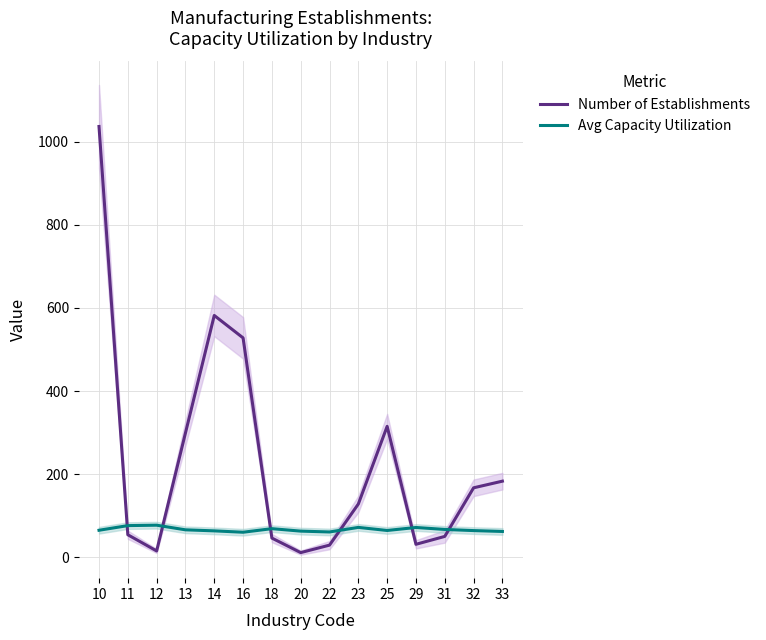

Reading left to right, extract all data points from this chart.

Number of Establishments: 10=1037.0	11=54.0	12=15.0	13=299.0	14=582.0	16=528.0	18=46.0	20=11.0	22=29.0	23=128.0	25=315.0	29=31.0	31=50.0	32=167.0	33=183.0
Avg Capacity Utilization: 10=64.8	11=76.0	12=77.0	13=65.9	14=63.3	16=60.0	18=68.6	20=62.7	22=60.7	23=71.7	25=64.3	29=71.5	31=66.8	32=64.0	33=61.9